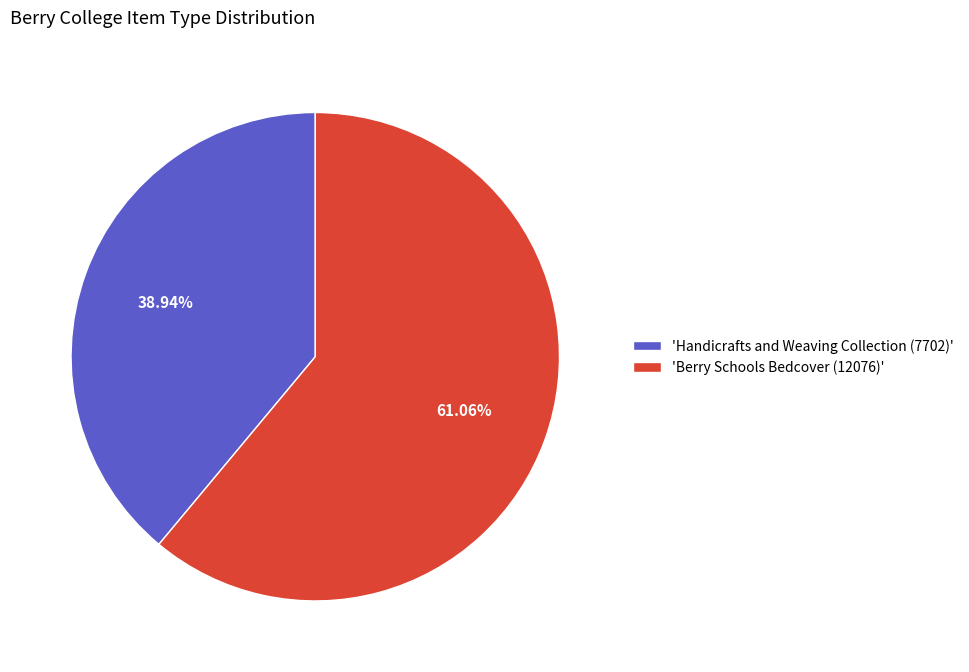

What is the ratio of the value at 'Handicrafts and Weaving Collection (7702)' to the value at 'Berry Schools Bedcover (12076)'?

0.6